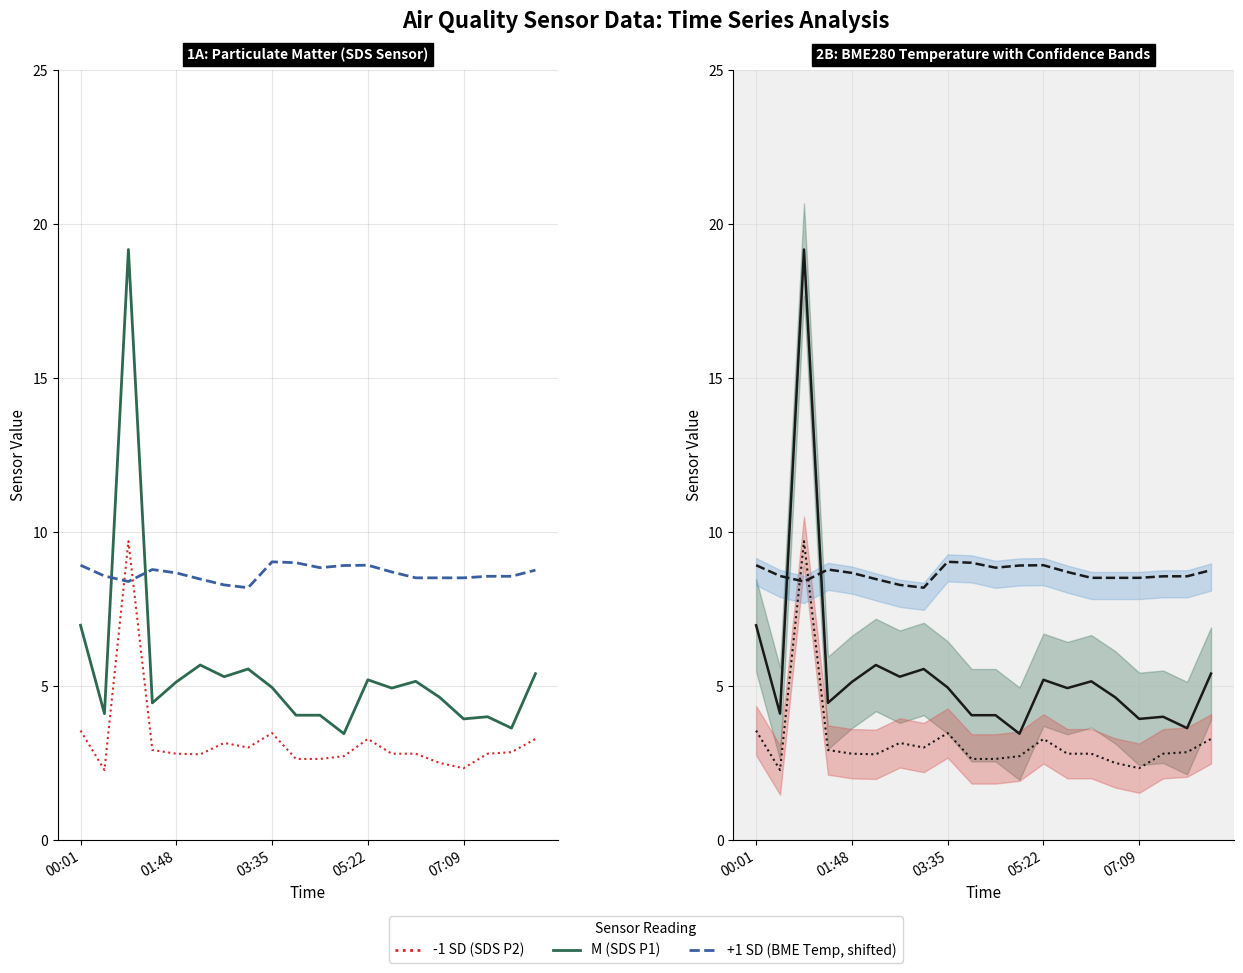

How many data points does each series have?

20